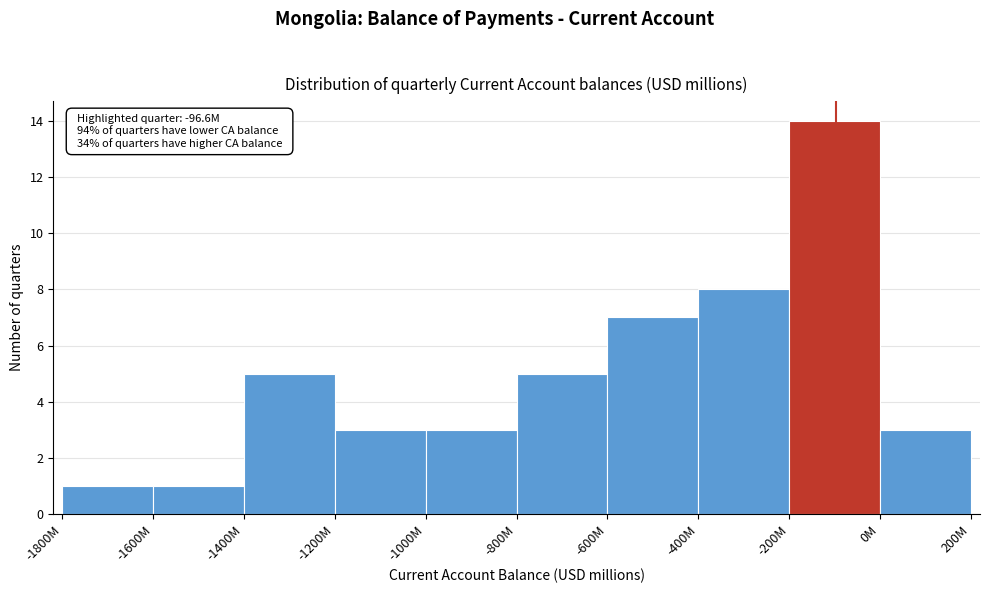

Reading left to right, extract all data points from this chart.

1	1	5	3	3	5	7	8	14	3